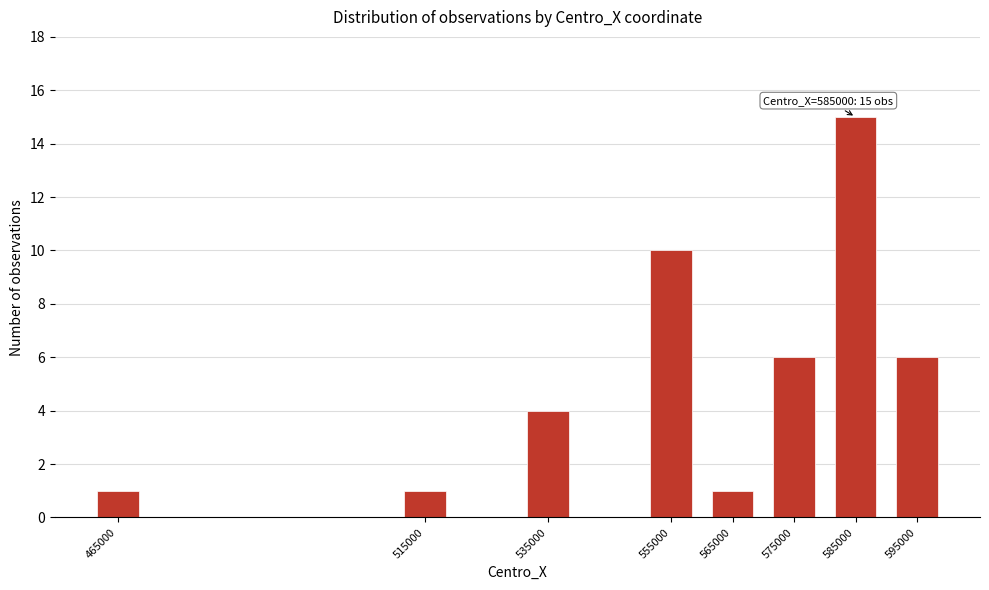

Reading right to left, extract all data points from this chart.

595000=6	585000=15	575000=6	565000=1	555000=10	535000=4	515000=1	465000=1